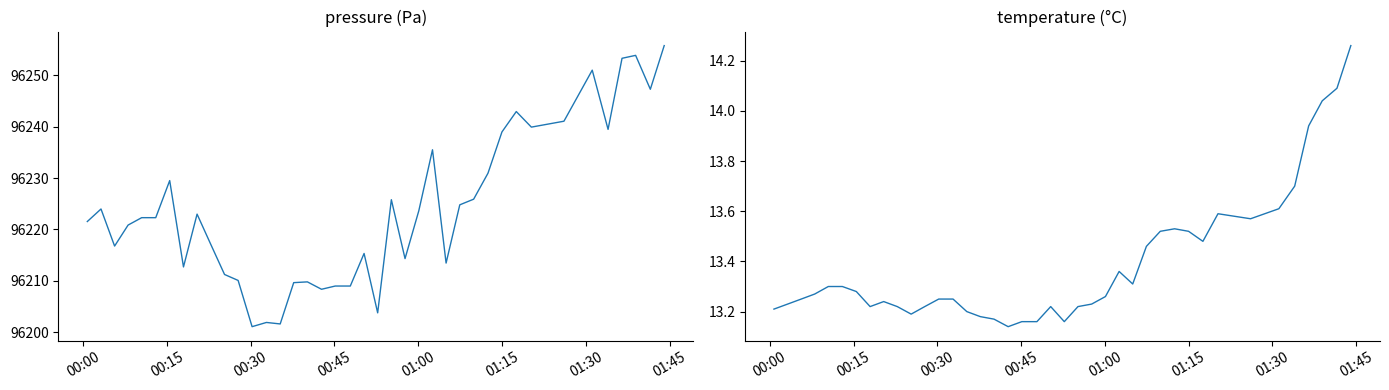

What is the difference between the second highest and minimum values in the temperature series?

0.9